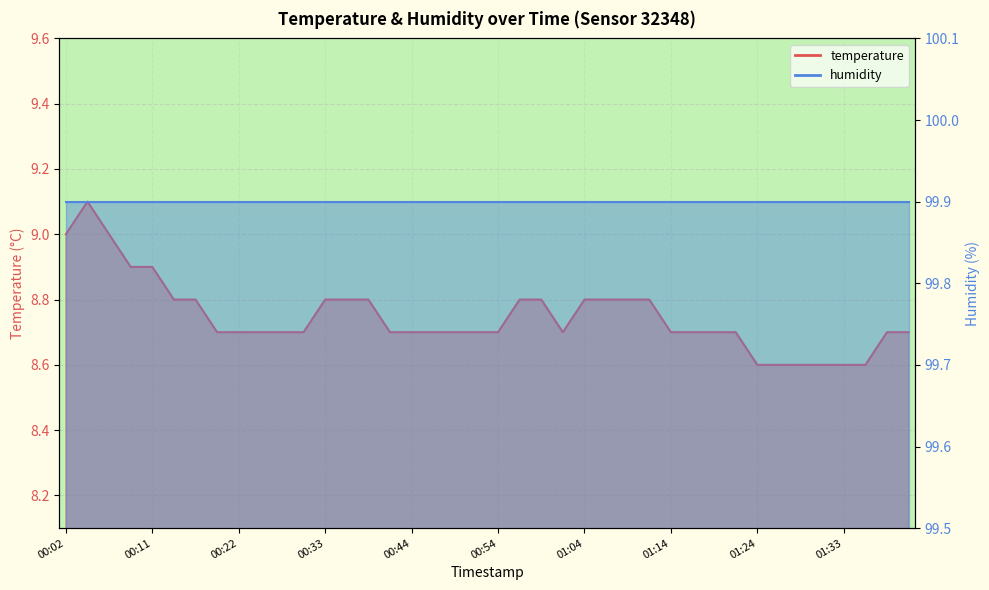

What is the change in value from 01:24 to 01:38?

+0.1